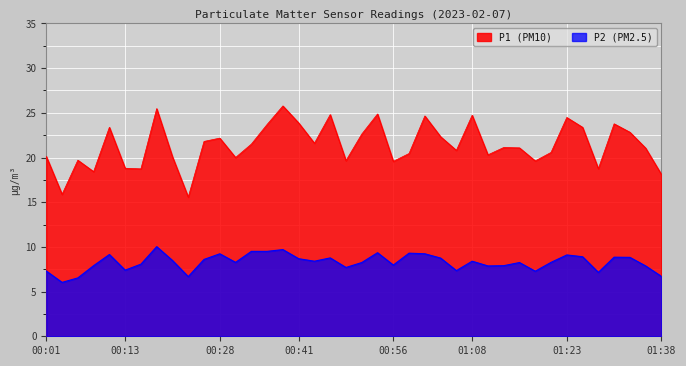

What is the minimum value shown in the chart?

6.0